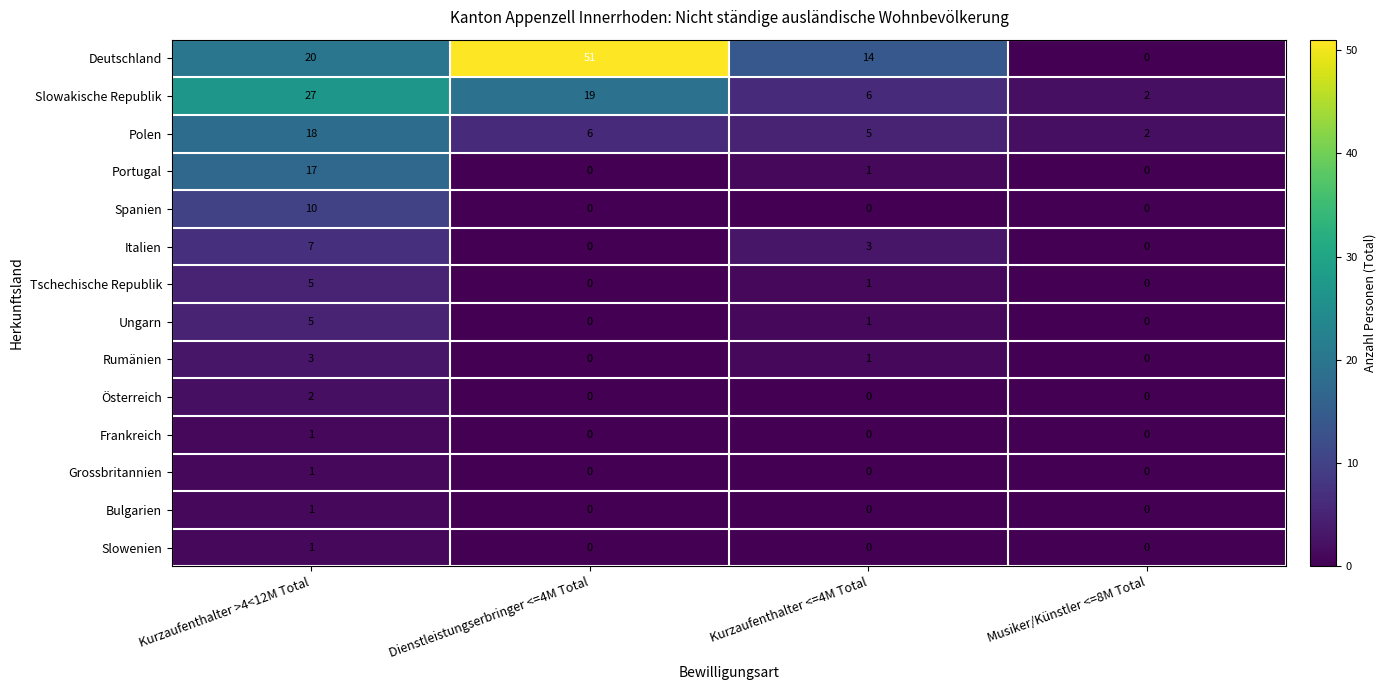

Is it true that Österreich equals 0 at Dienstleistungserbringer <=4M Total?

True